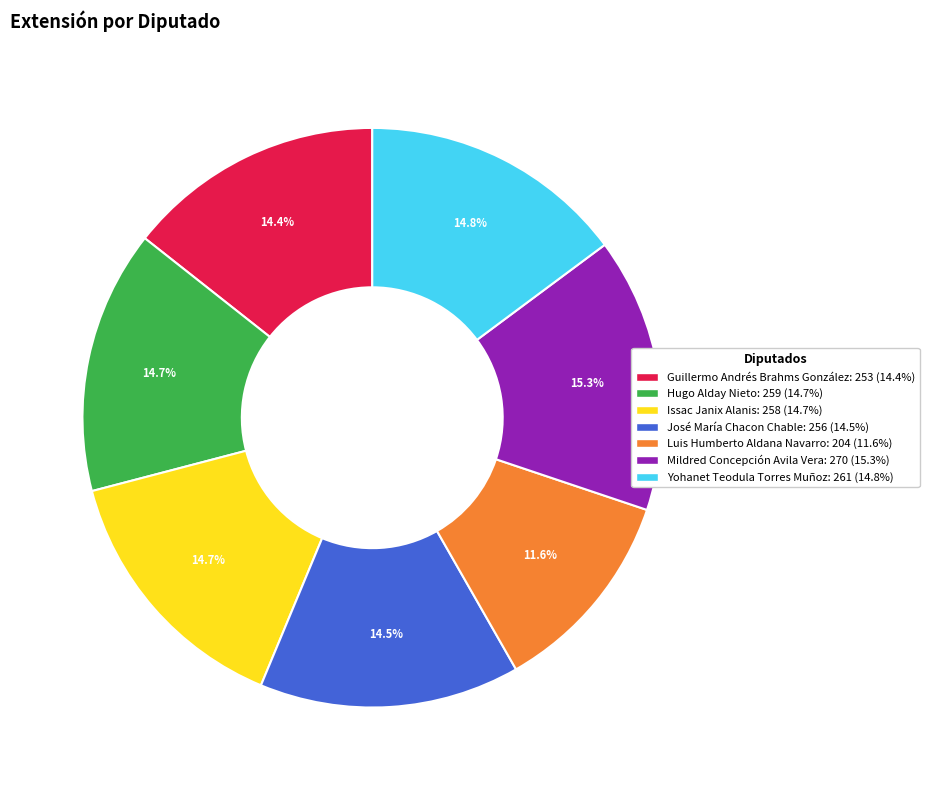

To the nearest percent, what portion does Yohanet Teodula Torres Muñoz represent?

15%